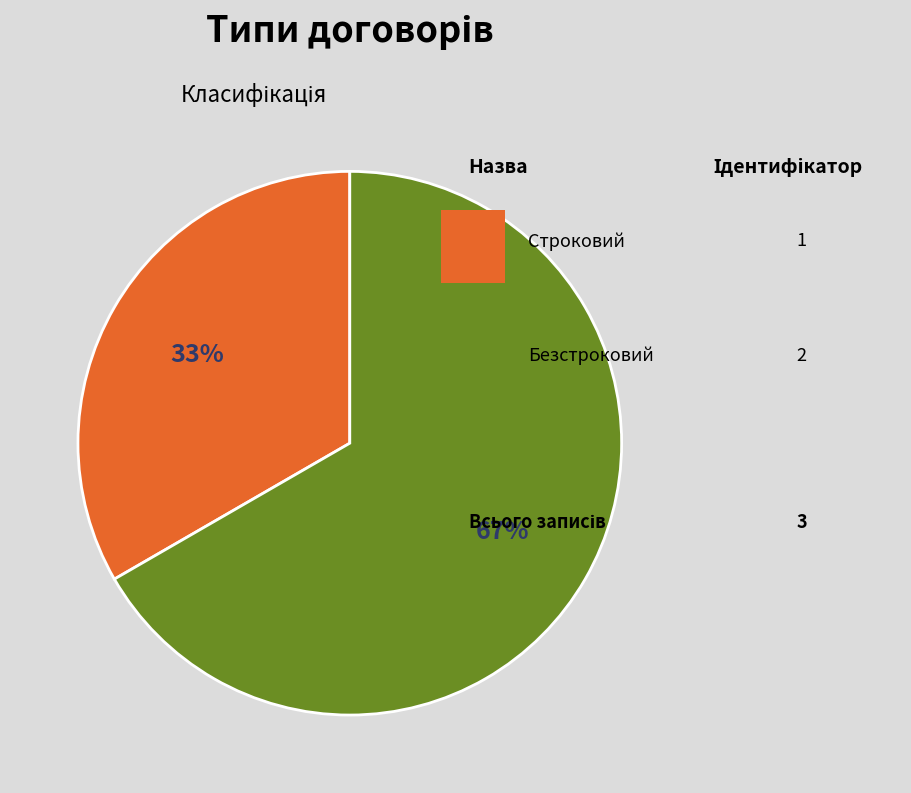

To the nearest percent, what is the average slice percentage?

50%